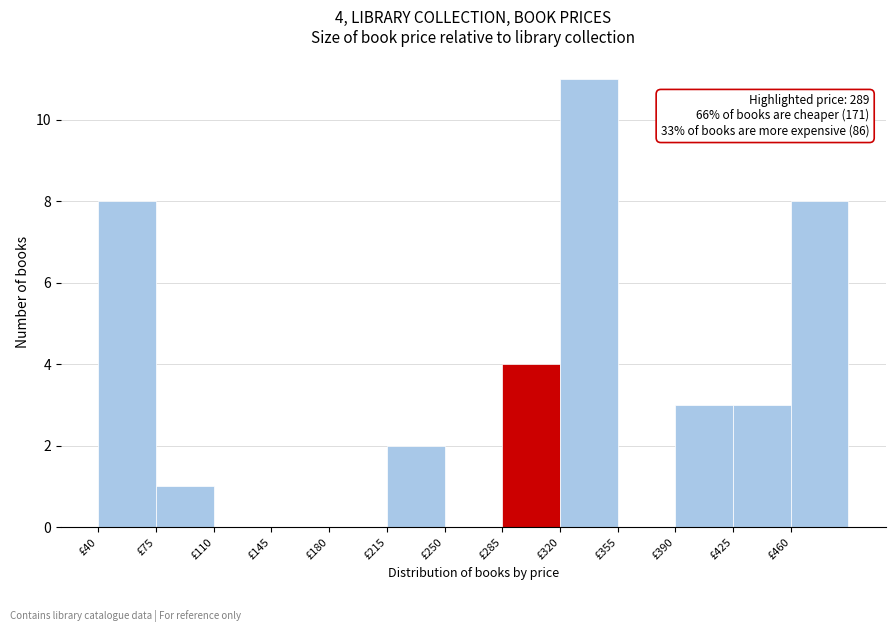

Which range on the x-axis has the tallest bar?

320 to 355